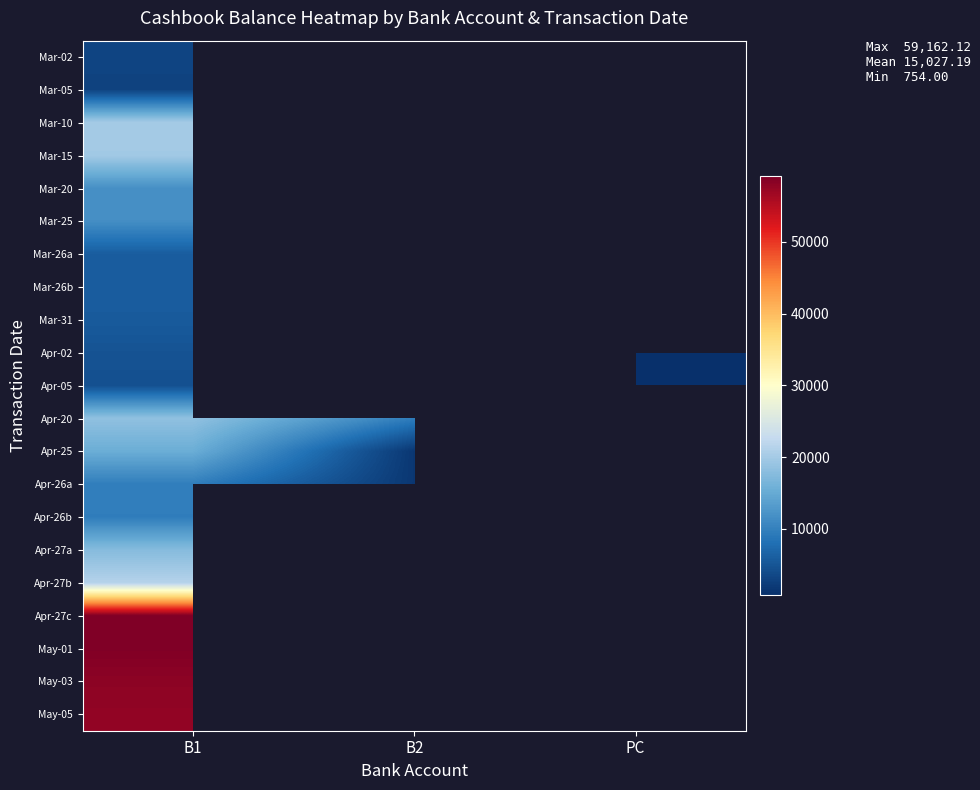

What value does the Apr-26a series have at B1?

9742.8